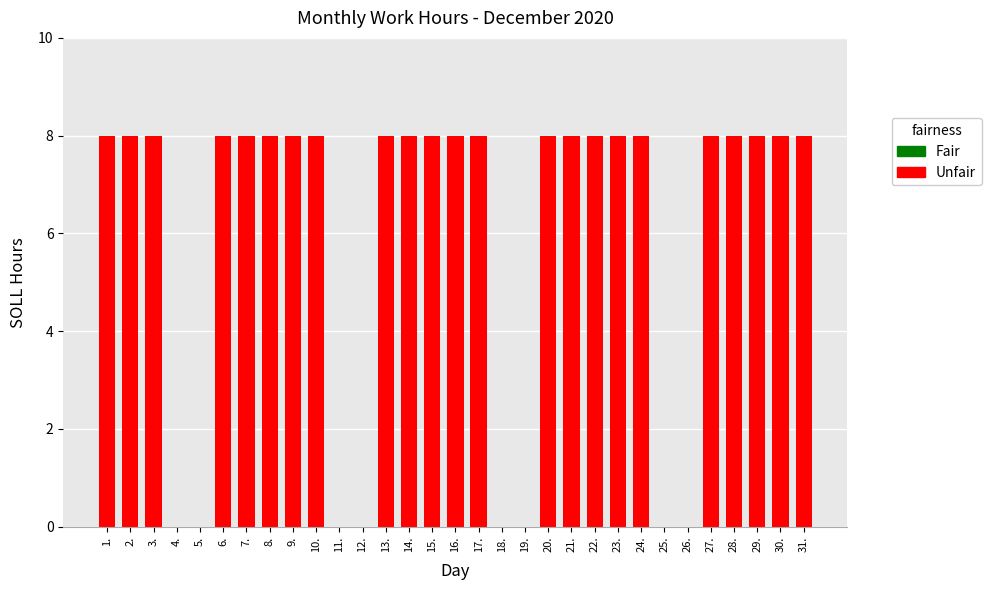

How many values are between 0 and 8?

31